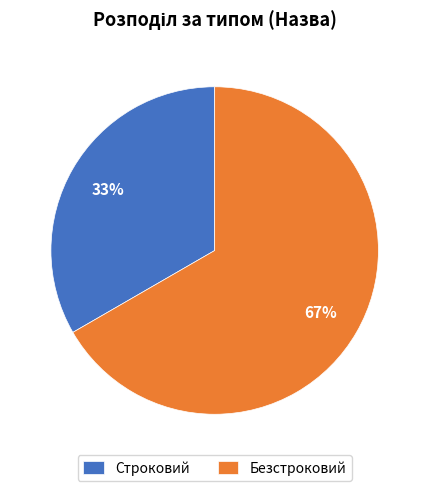

What percentage is the Строковий slice, to the nearest percent?

33%